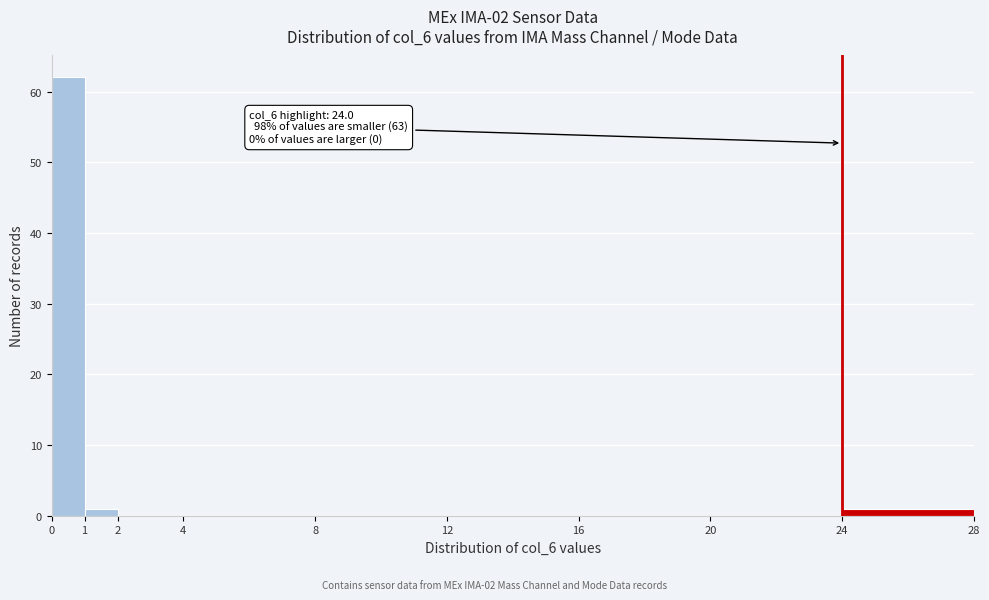

Which range on the x-axis has the tallest bar?

0 to 1